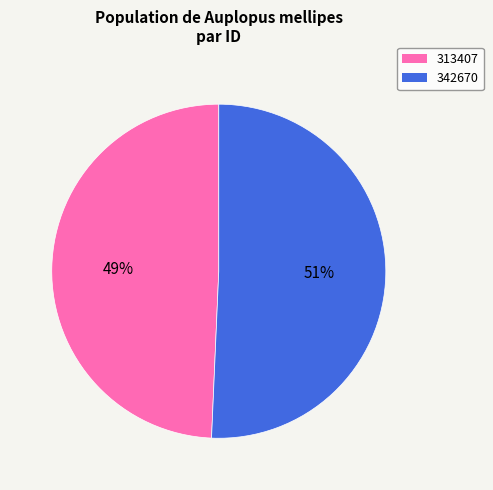

True or false: 342670 accounts for 51% of the total.

True